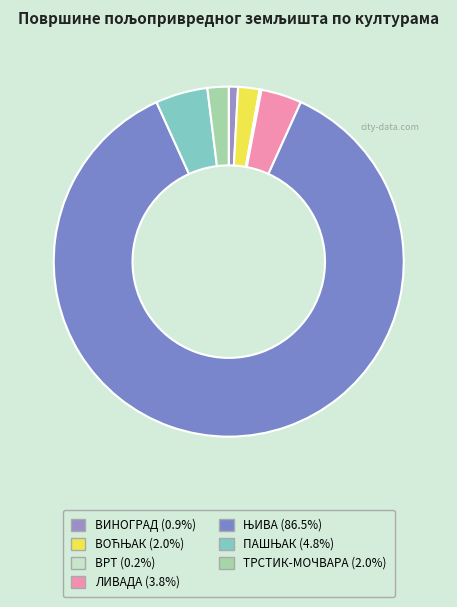

Which slice is the largest?

ЊИВА